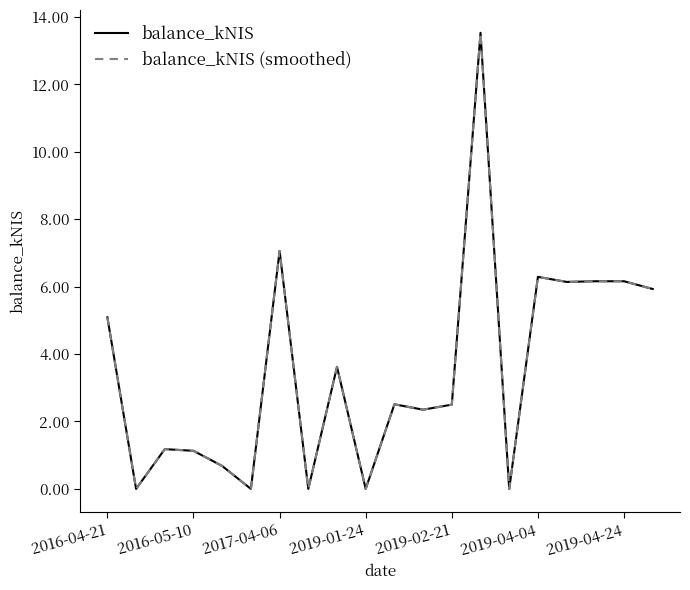

List the series in order of their peak value, lowest first.

balance_kNIS, balance_kNIS (smoothed)